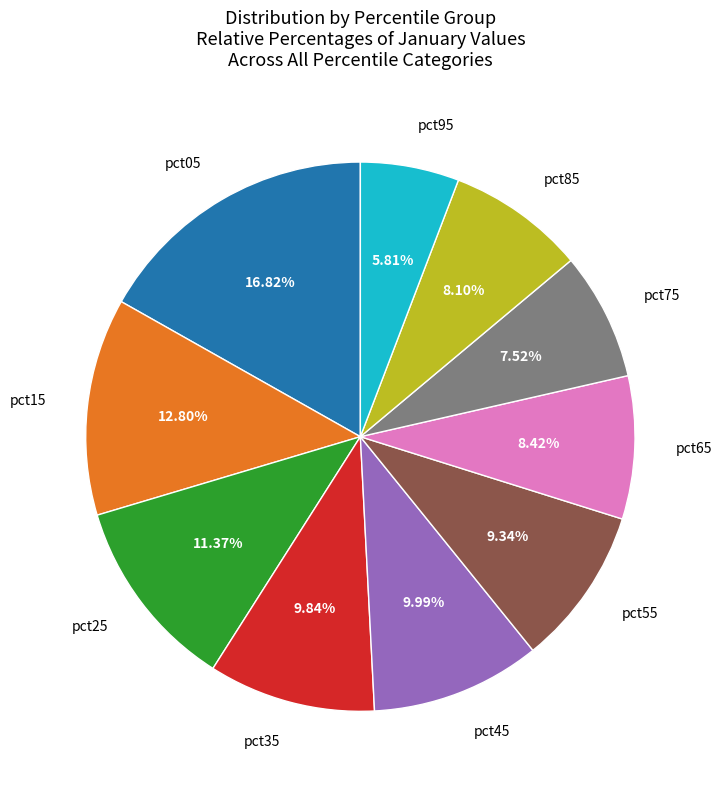

Is there a majority slice in this chart?

No